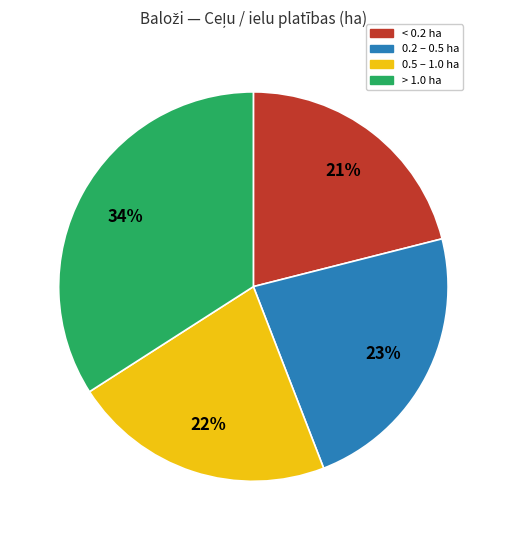

Is there any slice that represents more than half of the pie?

No